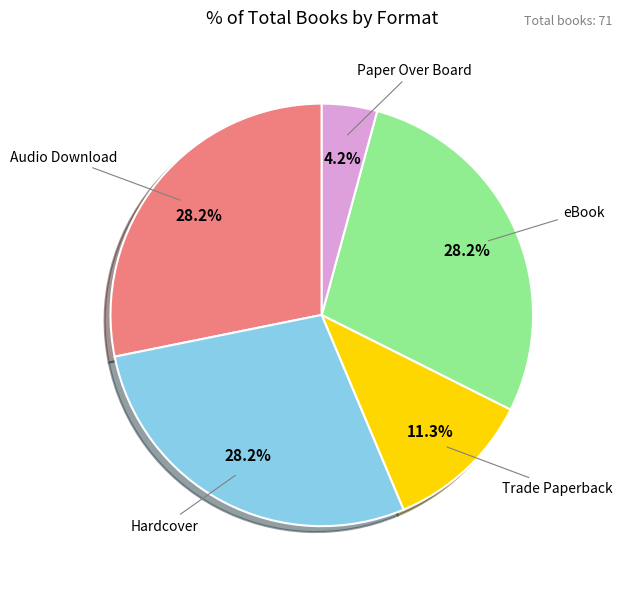

How many segments does this pie chart have?

5